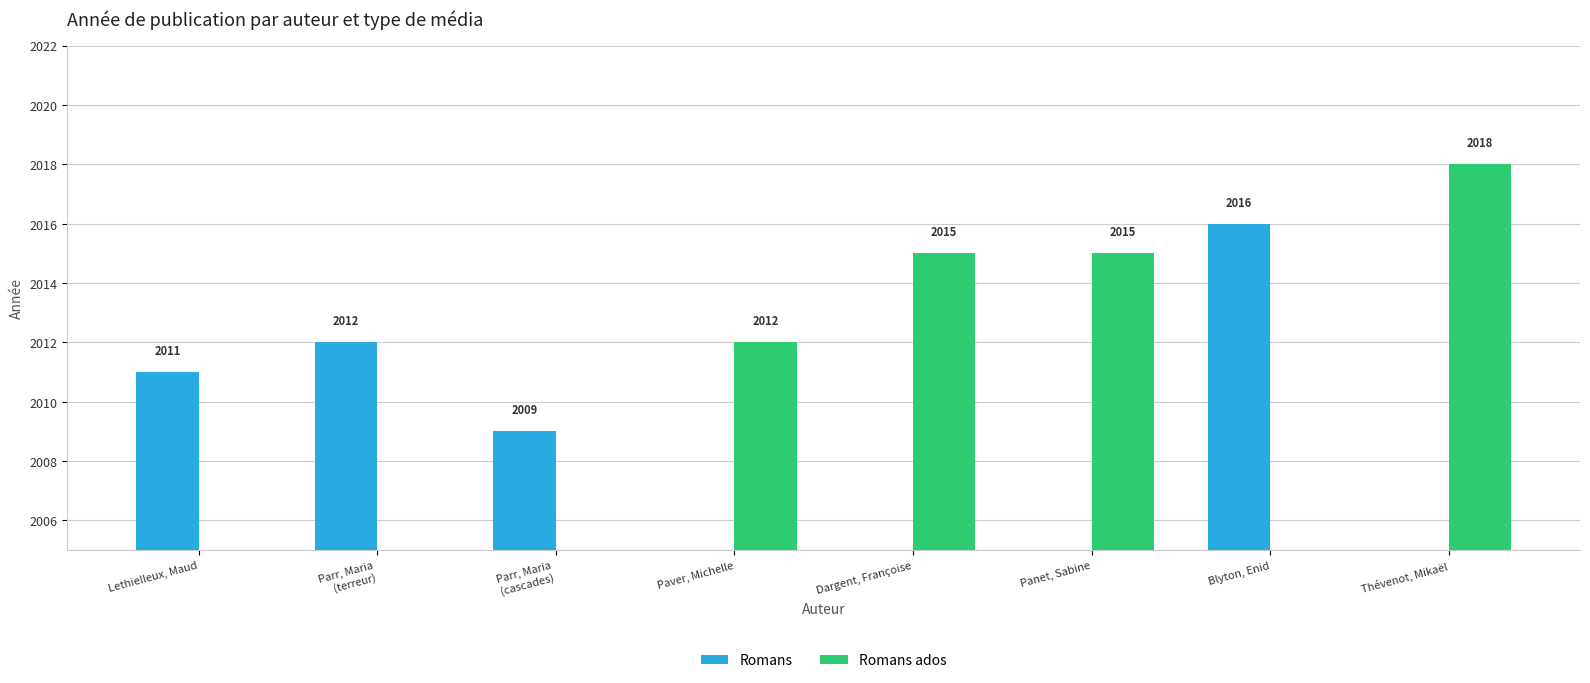

Is it true that Romans ados equals 0 at Lethielleux, Maud?

True